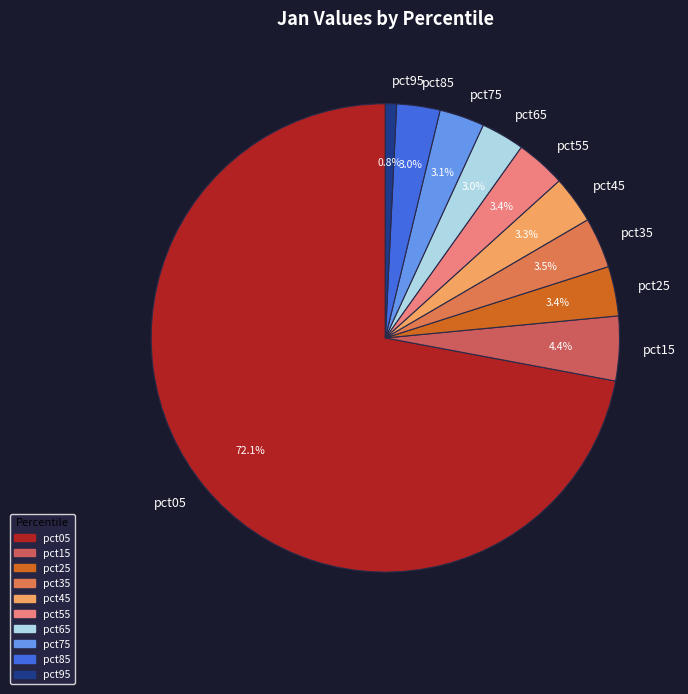

True or false: pct25 accounts for 3% of the total.

True